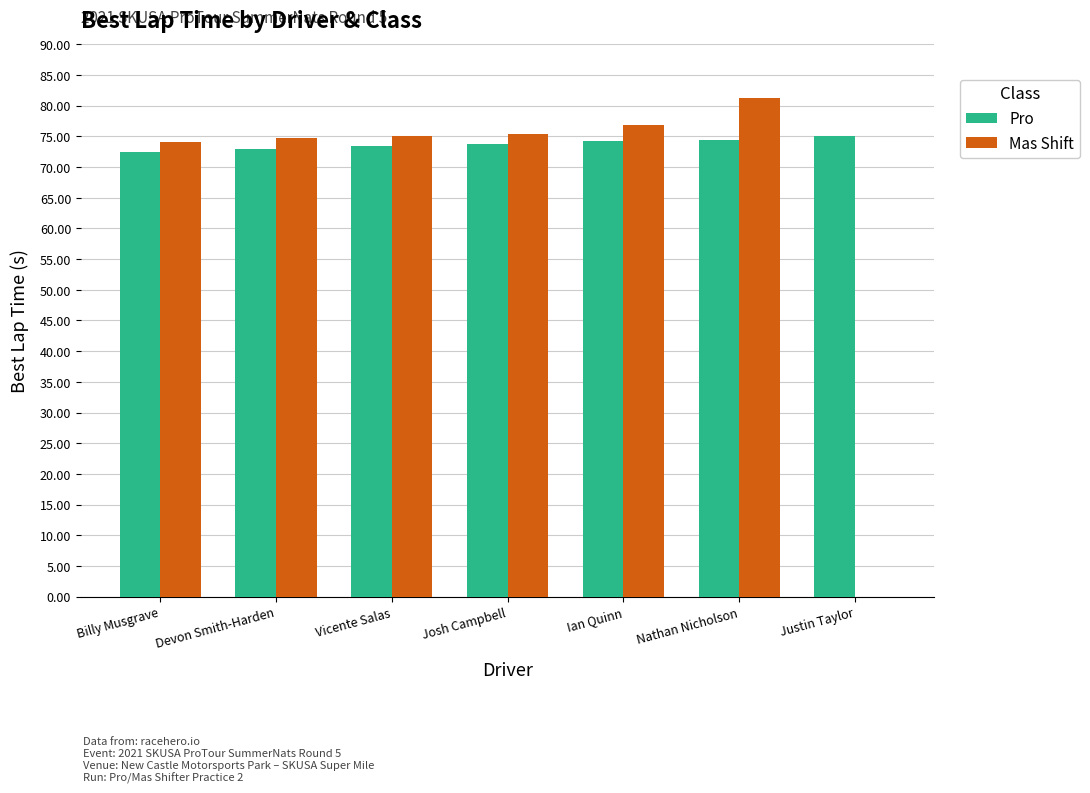

True or false: Mas Shift has a value of 75.3 at Josh Campbell.

True